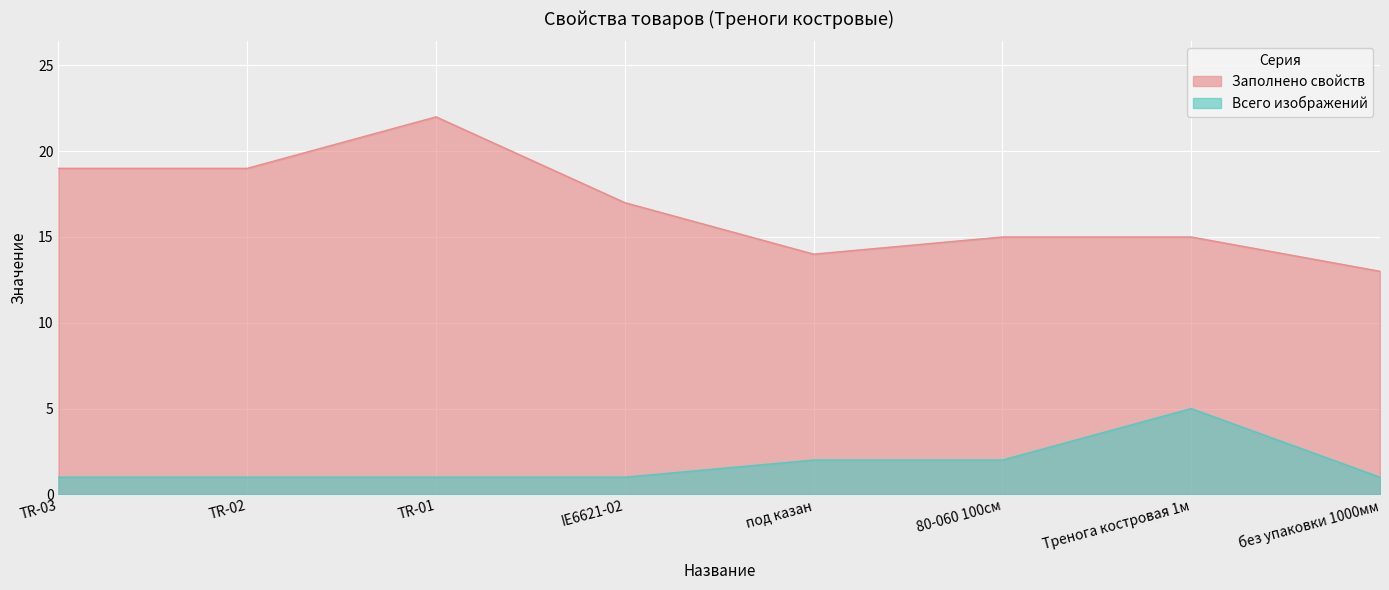

True or false: Заполнено свойств and Заполнено обязательных свойств intersect in this chart.

False